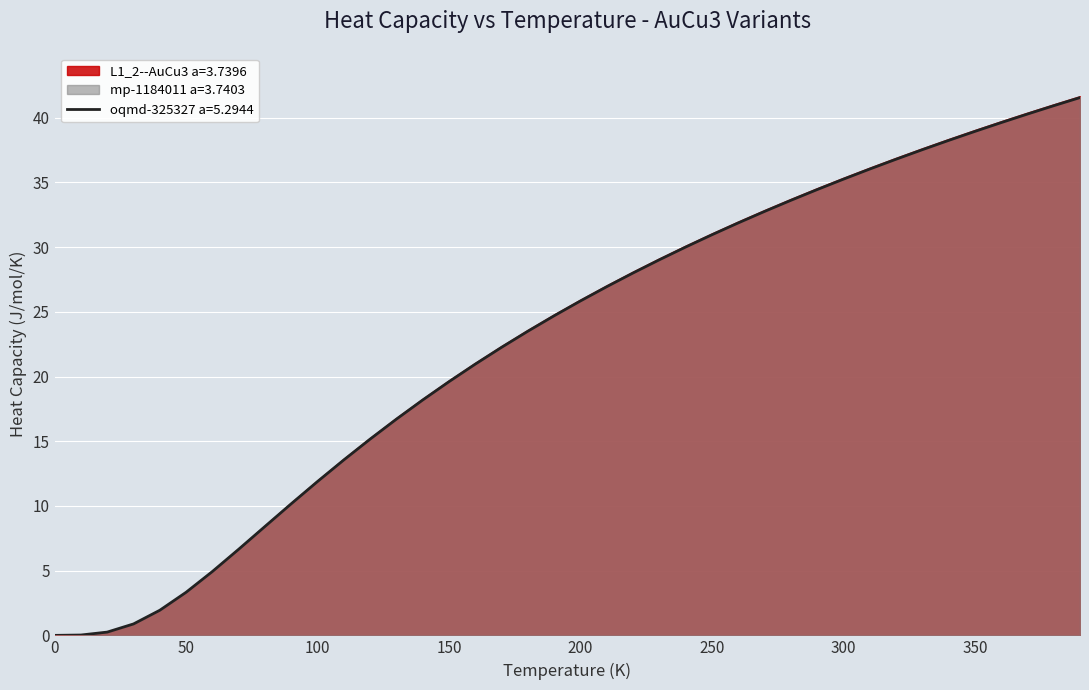

What is the maximum value shown in the chart?

41.7